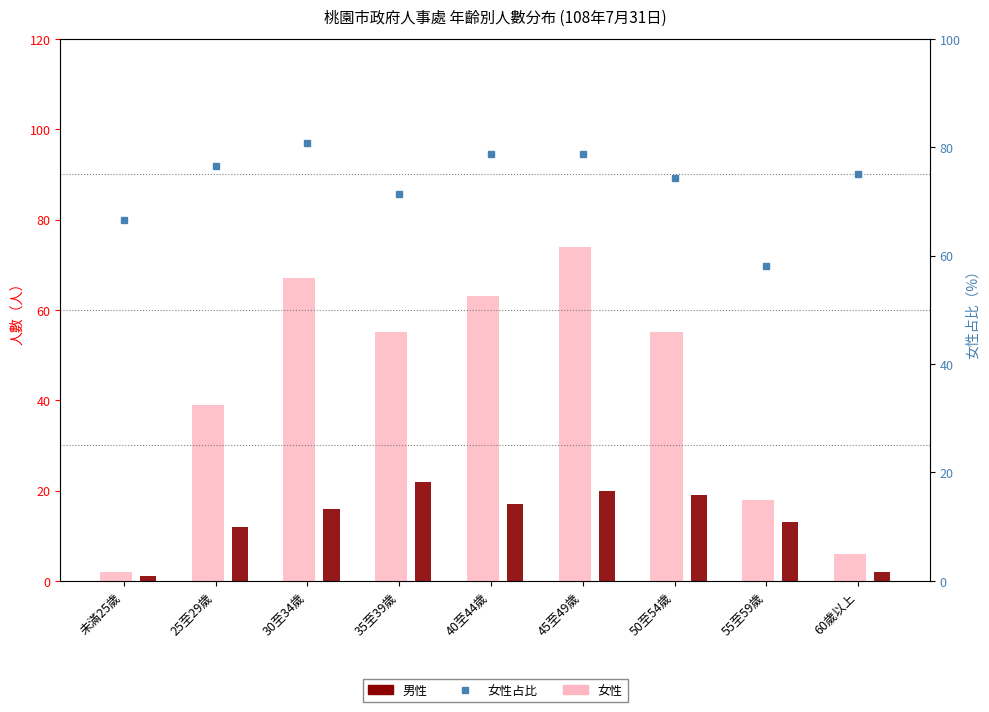

What position from the right is 未滿25歲?

9